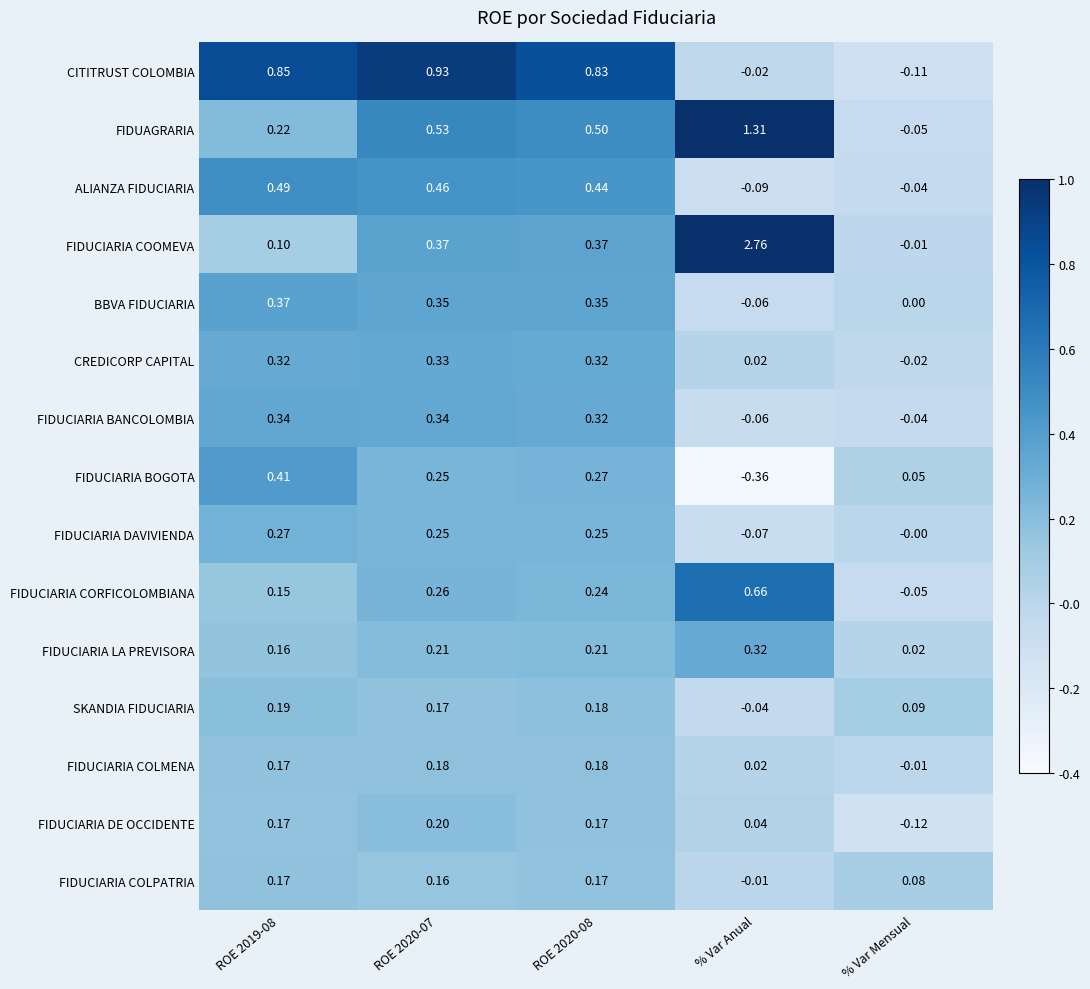

How many negative values does the FIDUCIARIA COOMEVA series have?

1